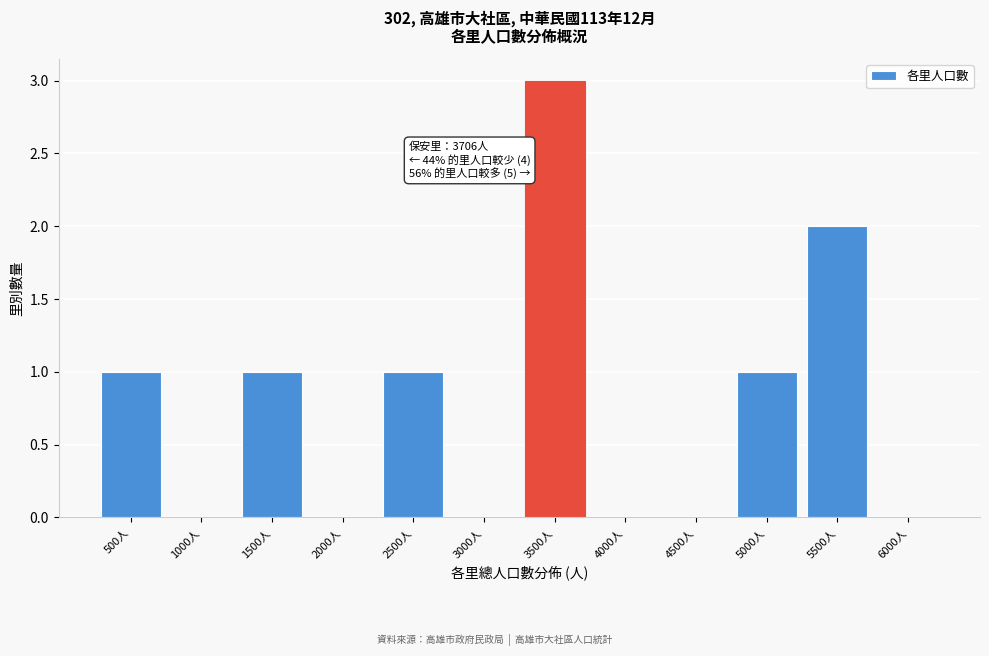

Reading left to right, transcribe all the data shown in this chart.

500人=1	1000人=0	1500人=1	2000人=0	2500人=1	3000人=0	3500人=3	4000人=0	4500人=0	5000人=1	5500人=2	6000人=0